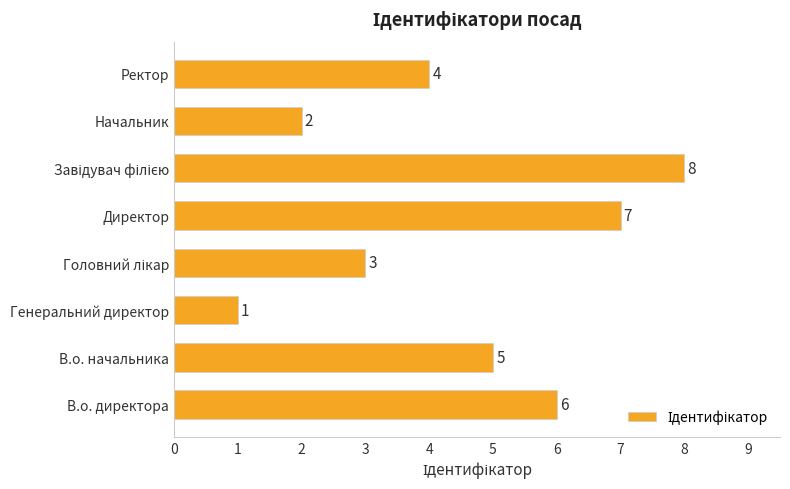

Are the bars horizontal?

Yes